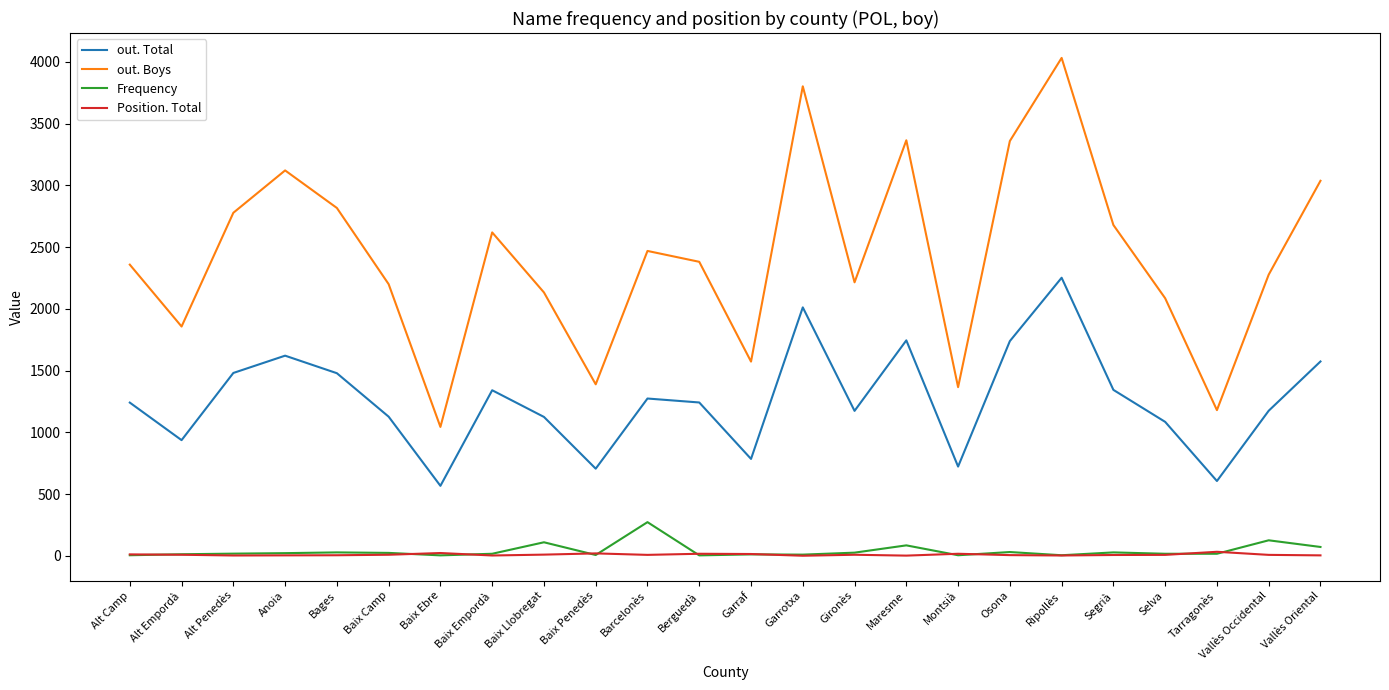

Is it true that out. Boys equals 2817 at Bages?

True